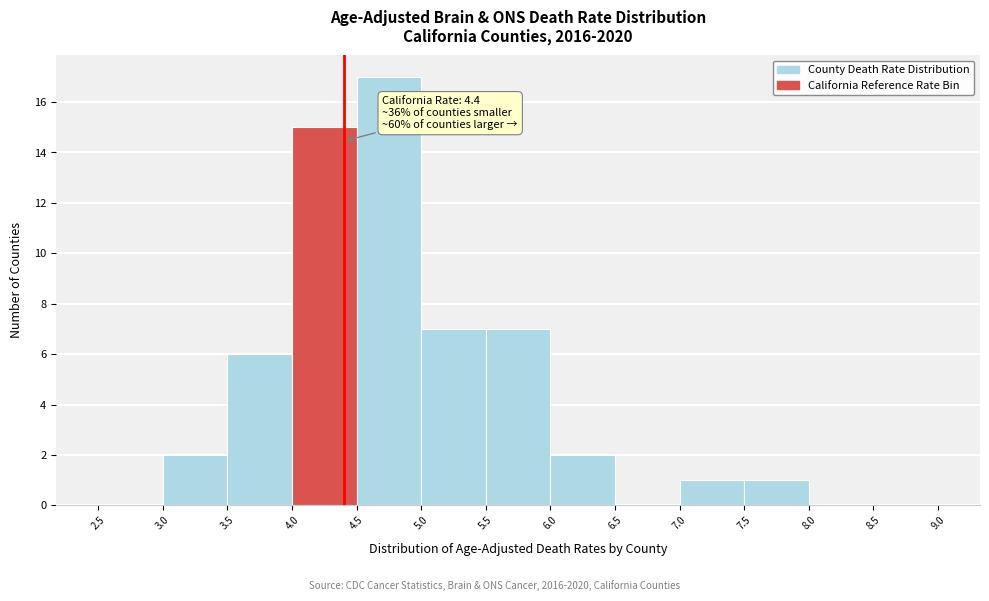

Over which range of the x-axis is the bar tallest?

4.5 to 5.0